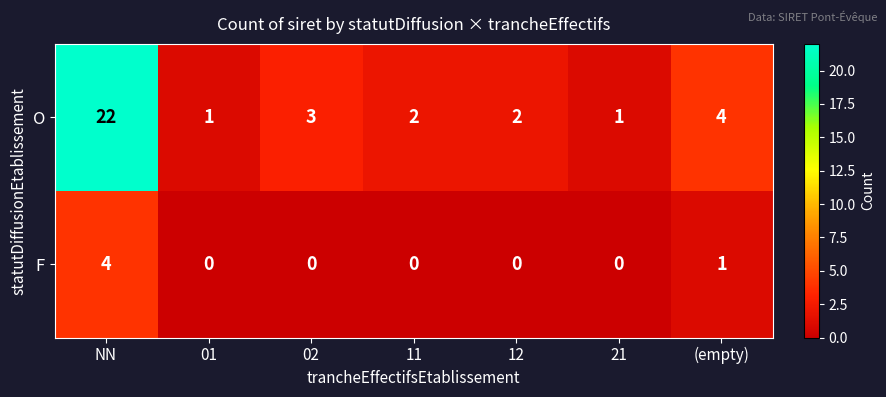

Which series changed the most between 02 and 21?

O